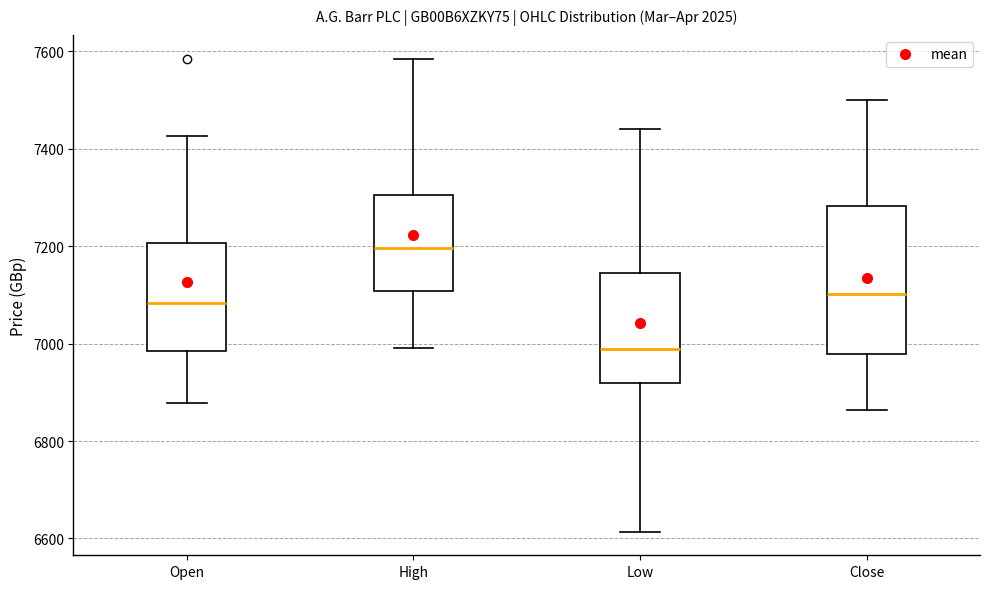

Where is the lower edge of the box for High on the y-axis? The values are not printed on the chart, so give them approximately, as read against the axis.

7100